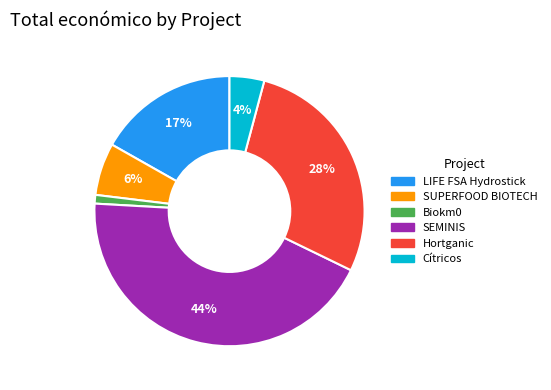

Which category has the biggest portion of the pie?

SEMINIS